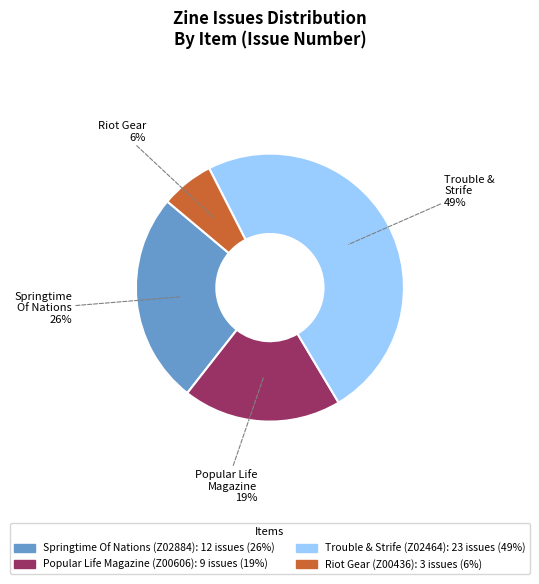

Rank the categories by value from highest to lowest.

Trouble & Strife (Z02464), Springtime Of Nations (Z02884), Popular Life Magazine (Z00606), Riot Gear (Z00436)